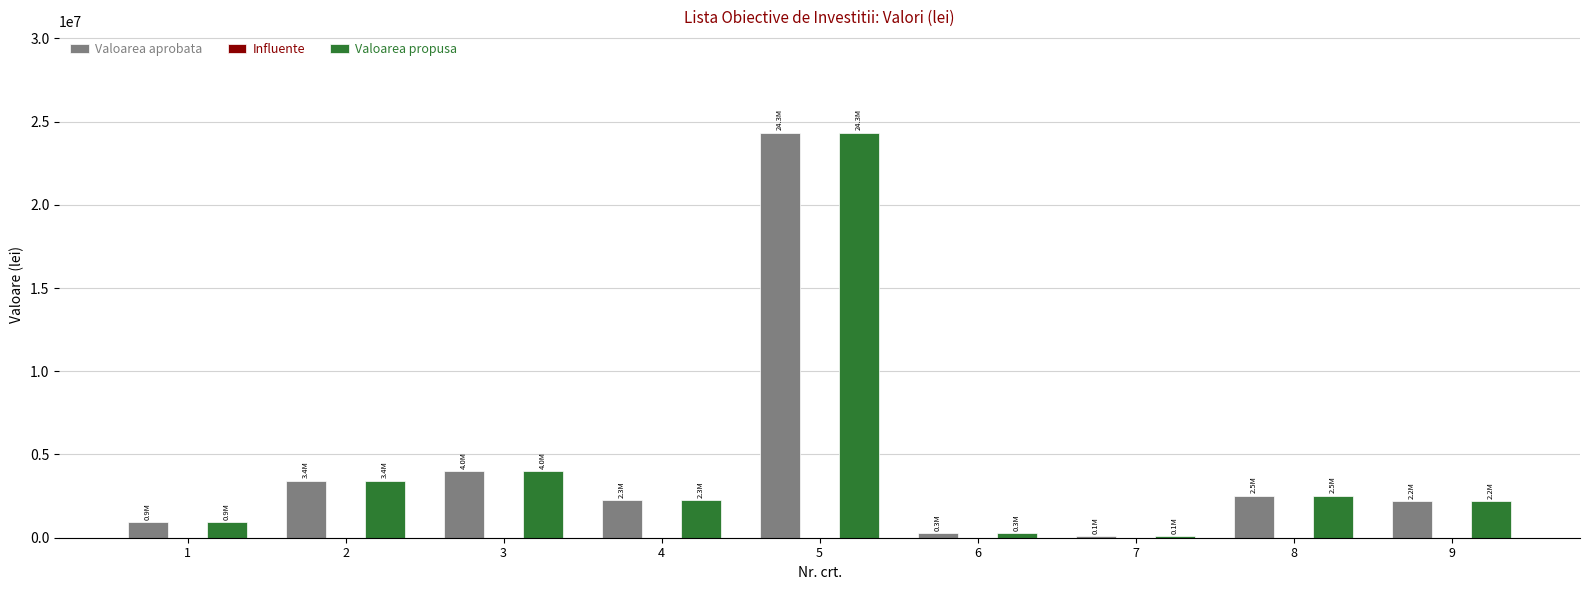

Where is Valoarea aprobata nearest to the value 12217325?

3